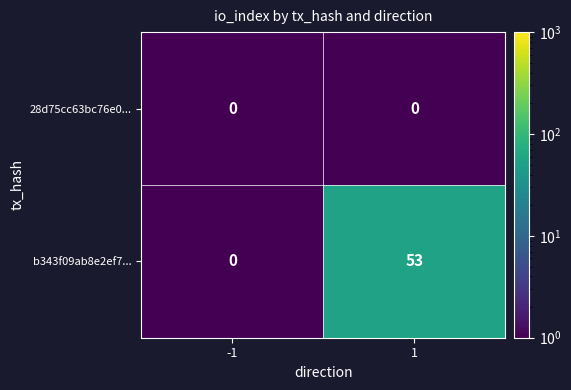

Rank the series by their maximum value, from highest to lowest.

b343f09ab8e2ef7..., 28d75cc63bc76e0...